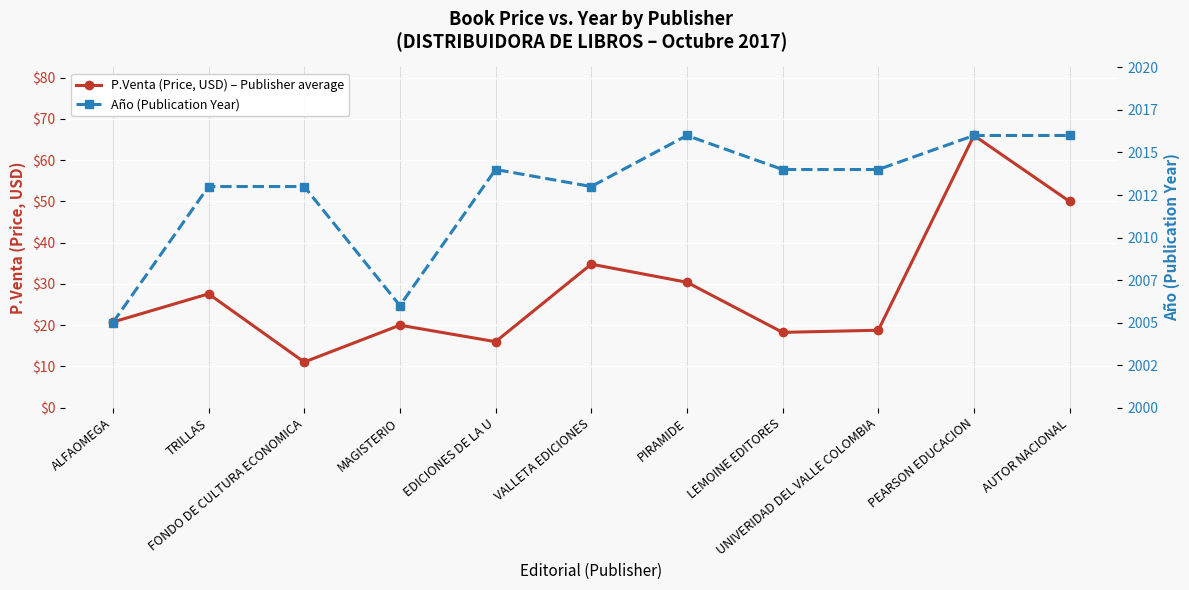

What is the sum of the P.Venta (Price, USD) – Publisher average values at VALLETA EDICIONES and FONDO DE CULTURA ECONOMICA?

45.9